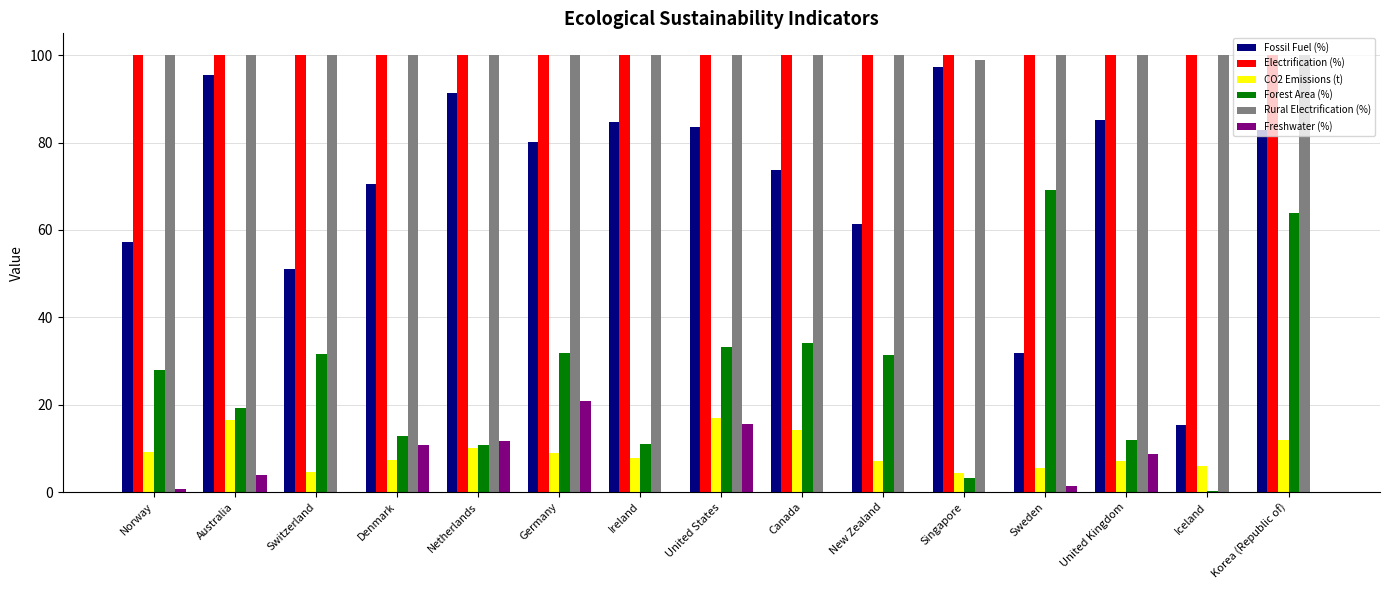

What are all the series names shown in the legend?

Fossil Fuel (%), Electrification (%), CO2 Emissions (t), Forest Area (%), Rural Electrification (%), Freshwater (%)